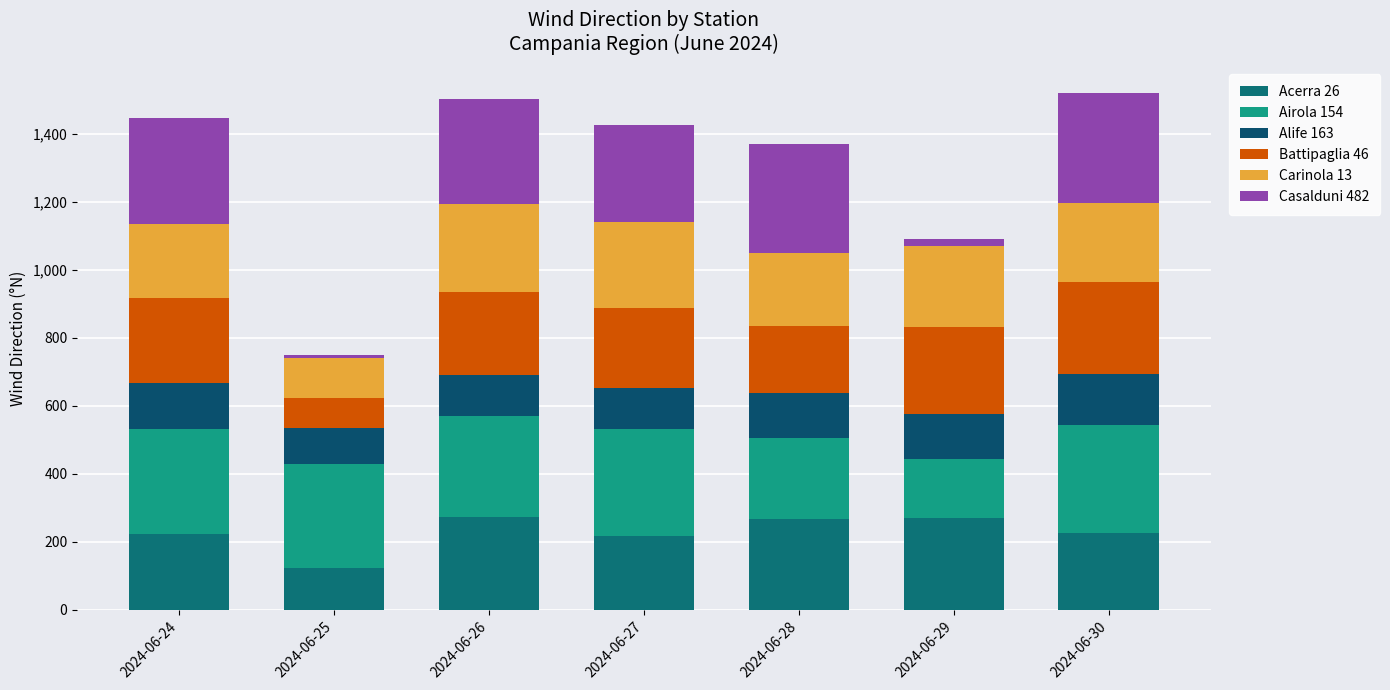

Rank the series by their maximum value, from lowest to highest.

Alife 163, Carinola 13, Battipaglia 46, Acerra 26, Airola 154, Casalduni 482